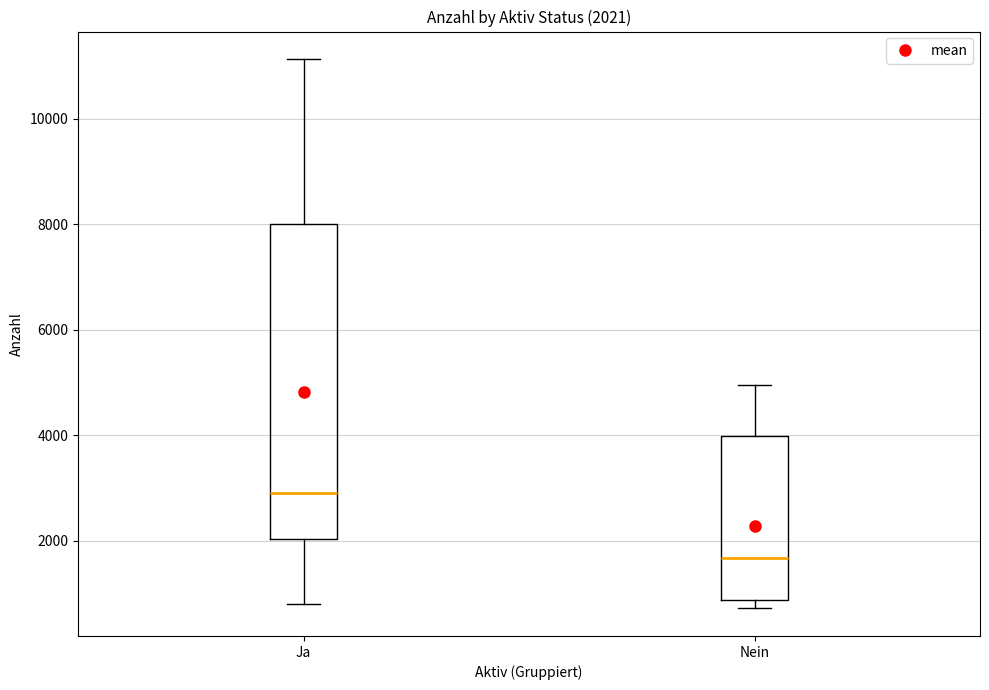

Which box's median line is the highest?

Ja